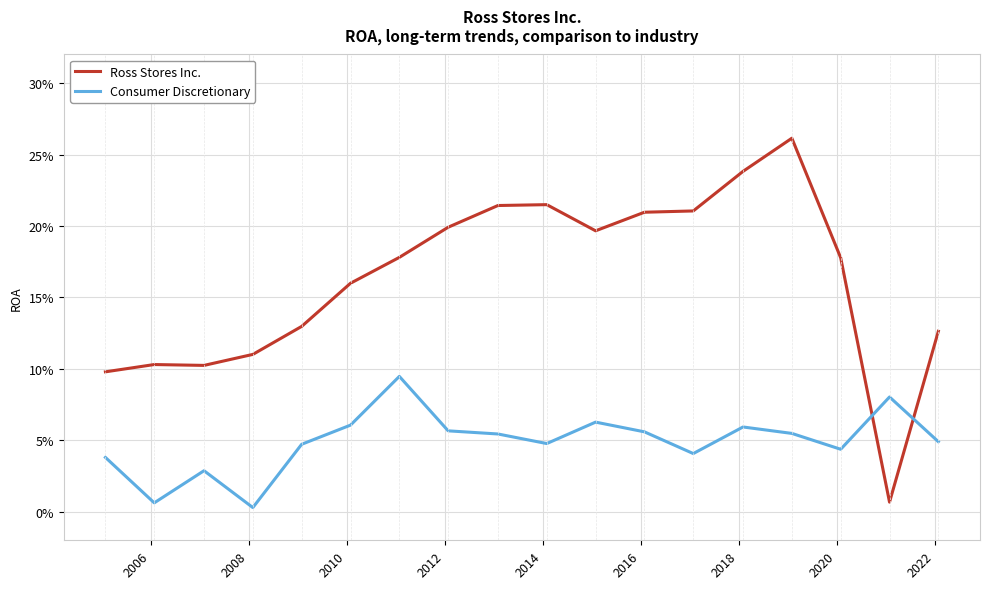

Which series has the largest total across all categories?

Ross Stores Inc.